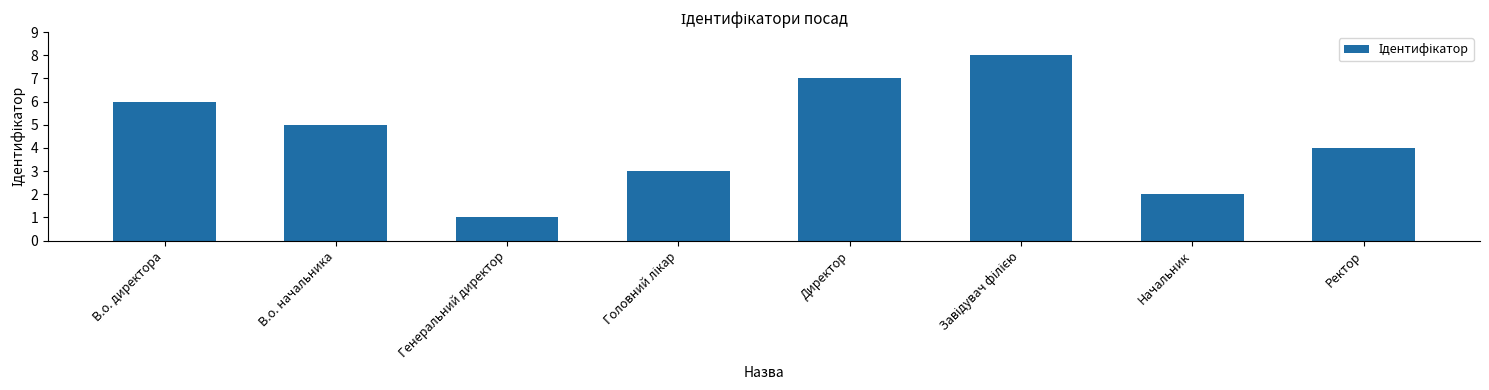

What is the difference between the second highest and second lowest values?

5